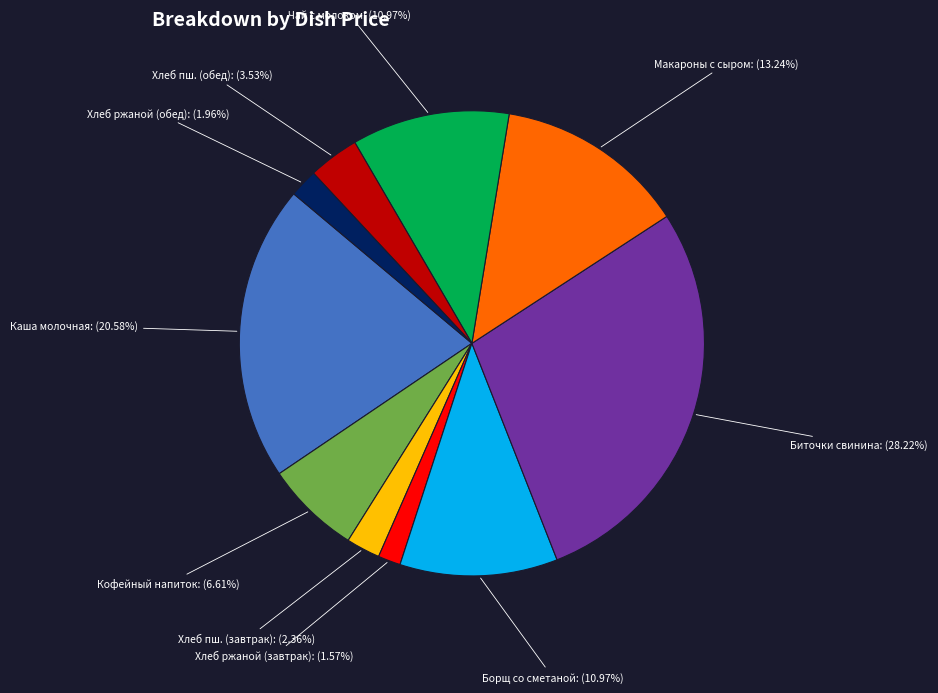

Is it true that Борщ со сметаной is 21% of the pie?

False